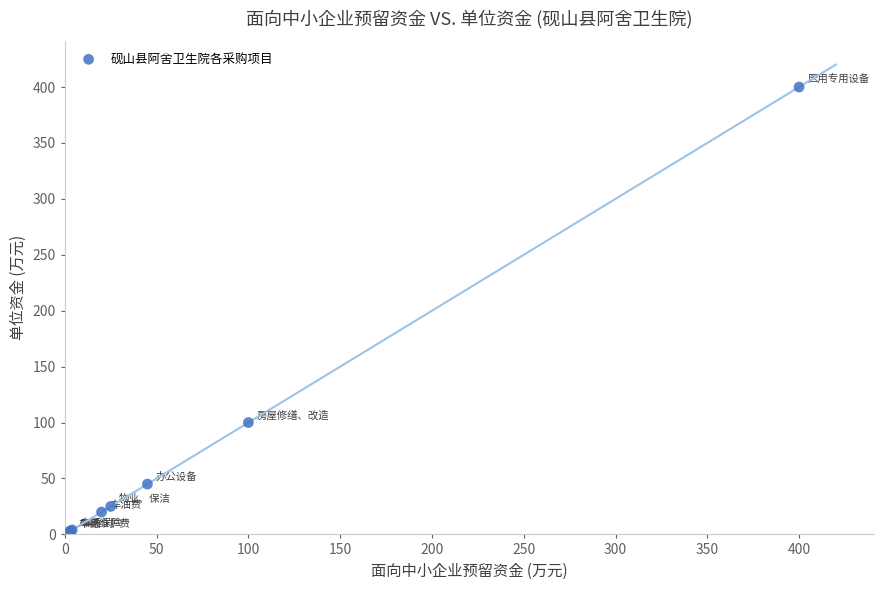

What Y value in the scatter plot is closest to 201?

100